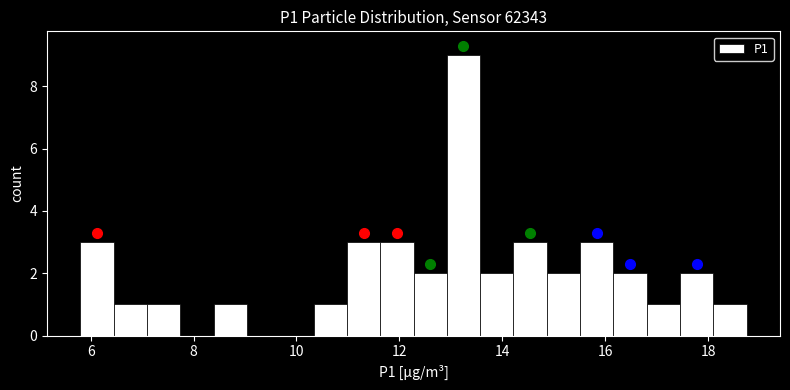

Read against the x-axis, roughly where is the centre of the tallest bar?

13.2